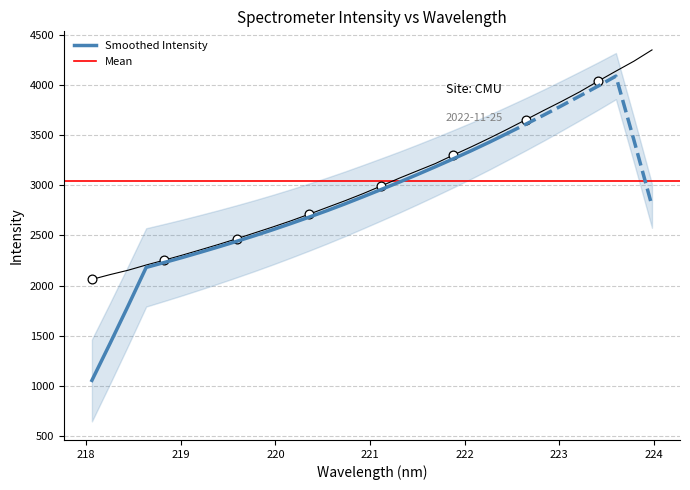

What is the change in value from 219.0156 to 221.4993?

+840.8